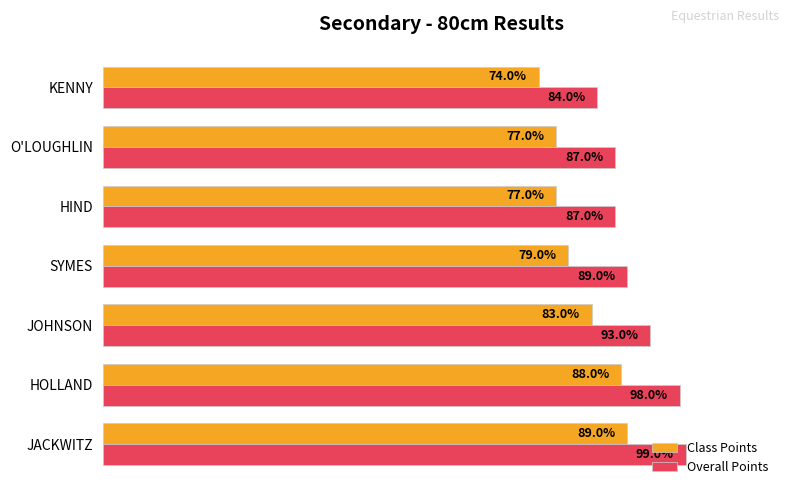

List the series in order of their peak value, lowest first.

Class Points, Overall Points